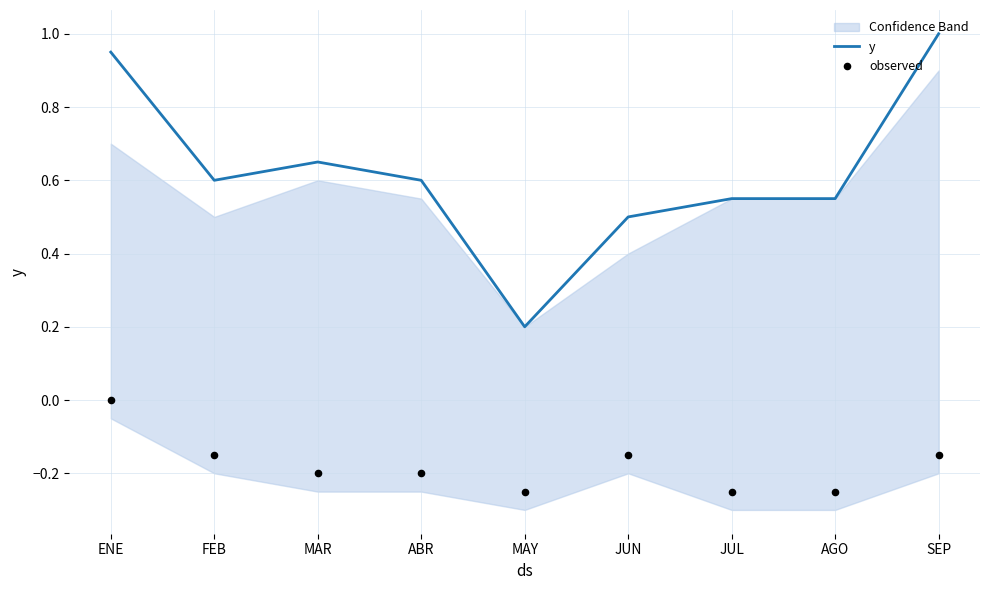

Which series contains the highest Y value?

y